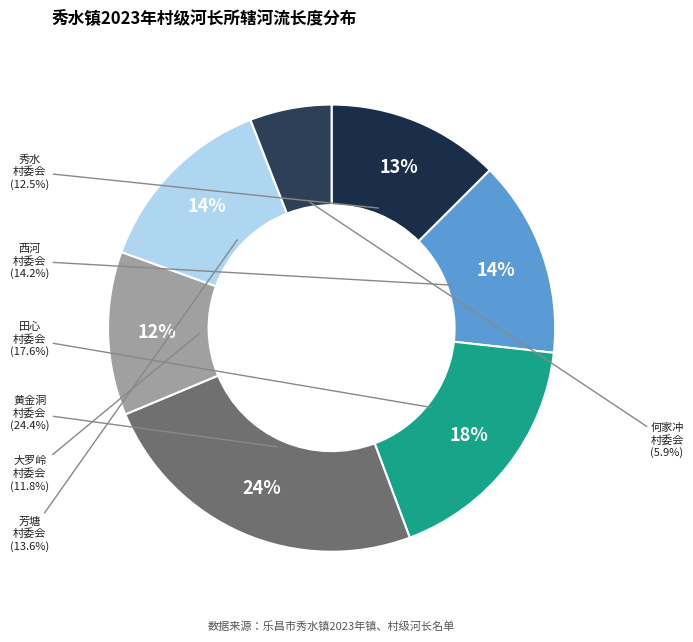

Approximately how many times larger is the value at 田心村委会 compared to 大罗岭村委会?

1.5